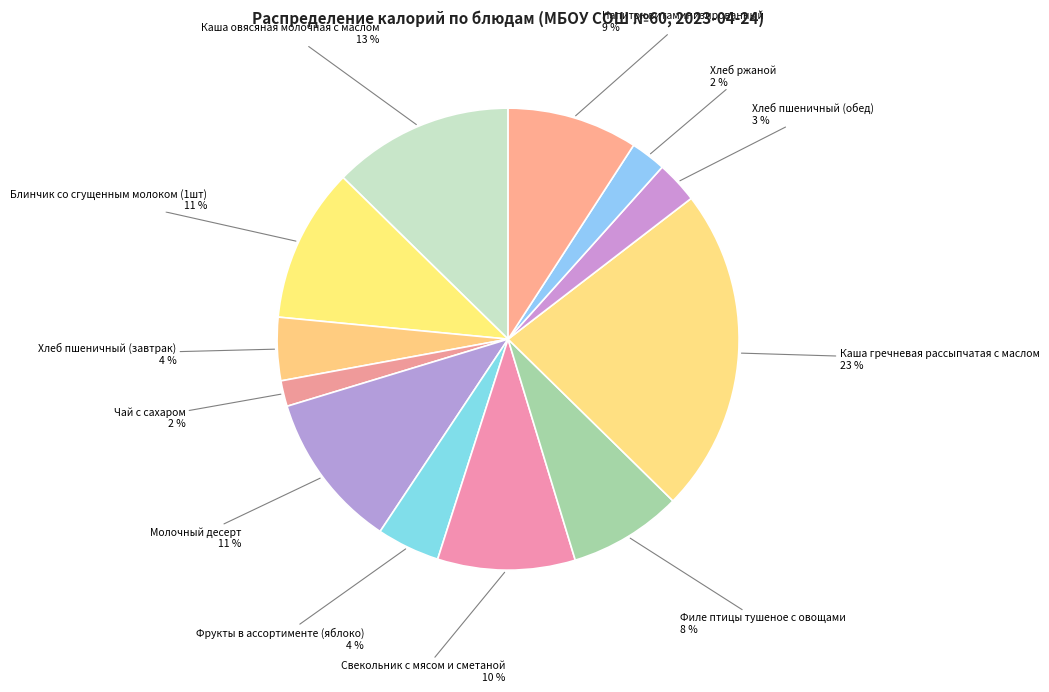

Does Напиток витаминизированный represent more than half of the total?

No